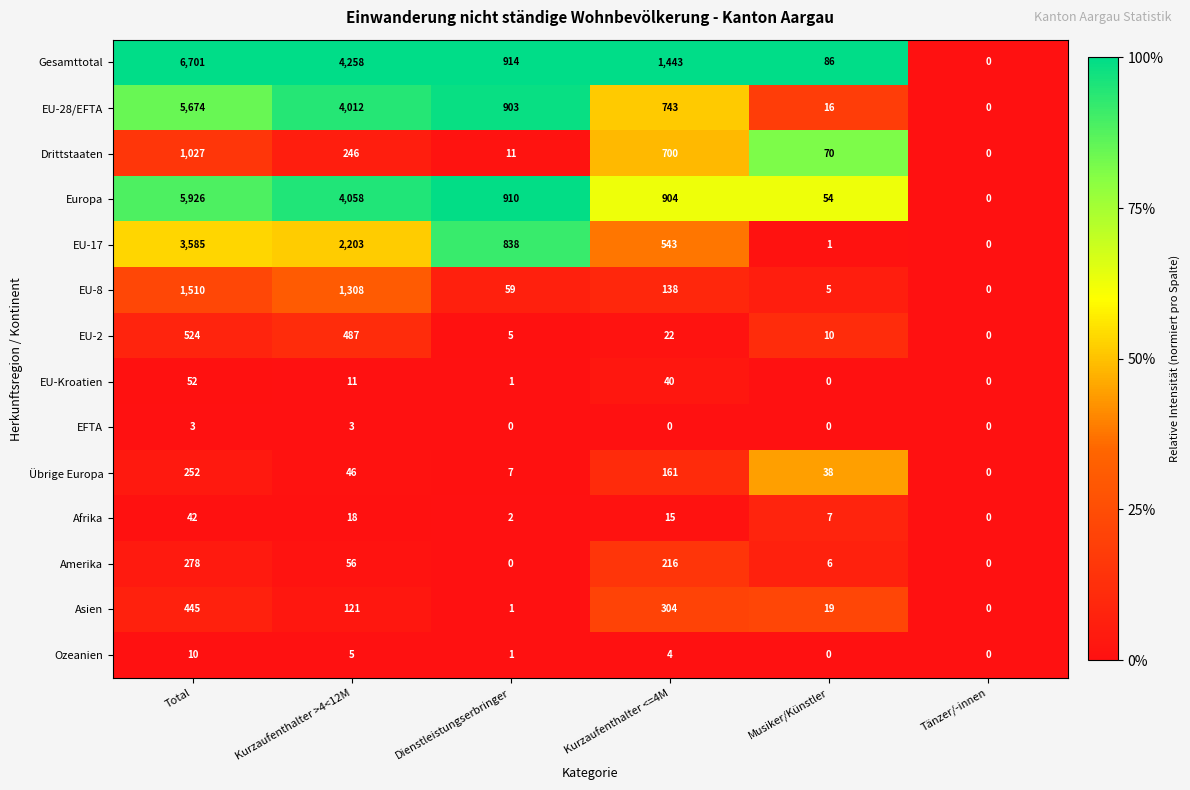

What is the greatest value displayed?

6701